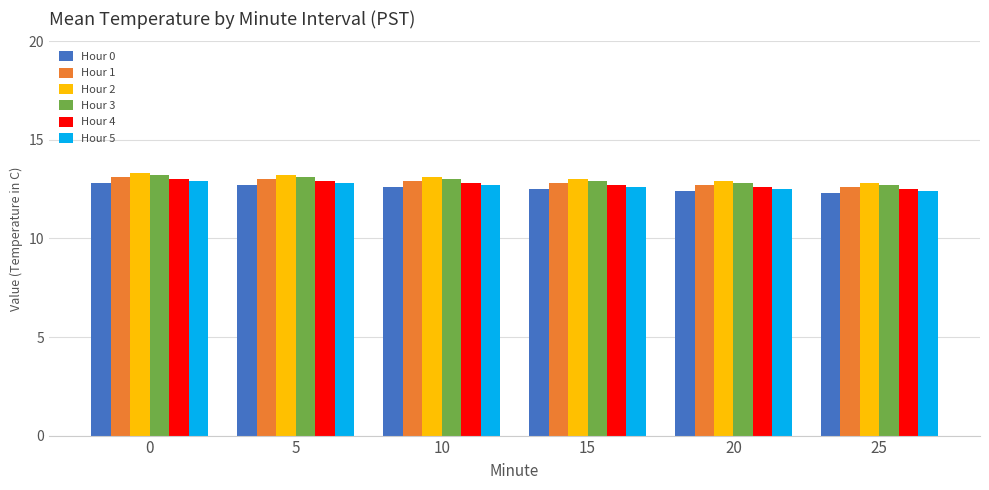

What is the value of the Hour 1 bar at the 3rd from the left?

12.9